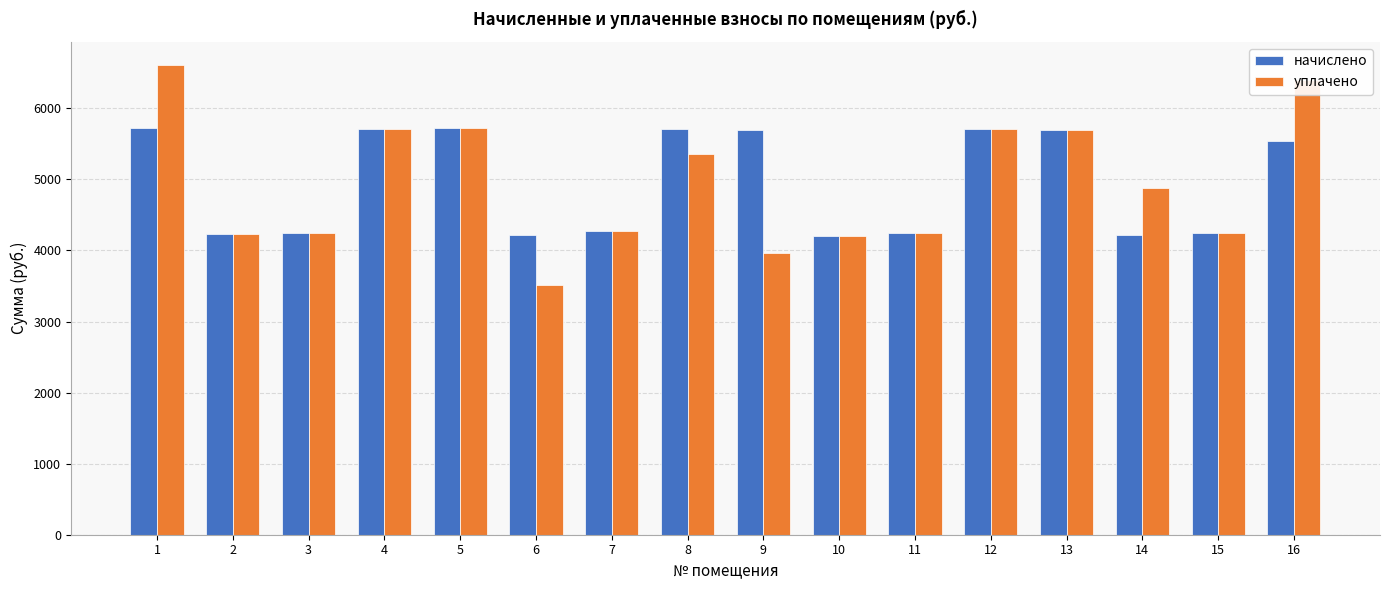

Rank the series at 8 from lowest to highest value.

уплачено, начислено